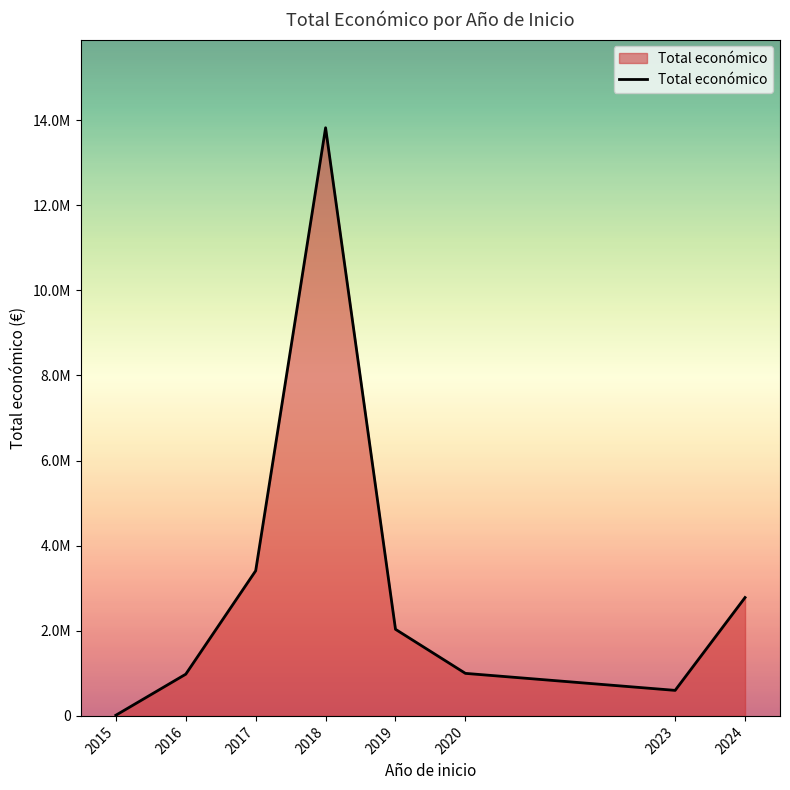

Reading left to right, transcribe all the data shown in this chart.

15750	980353	3409765	13818353	2034670	999425	599883	2781119